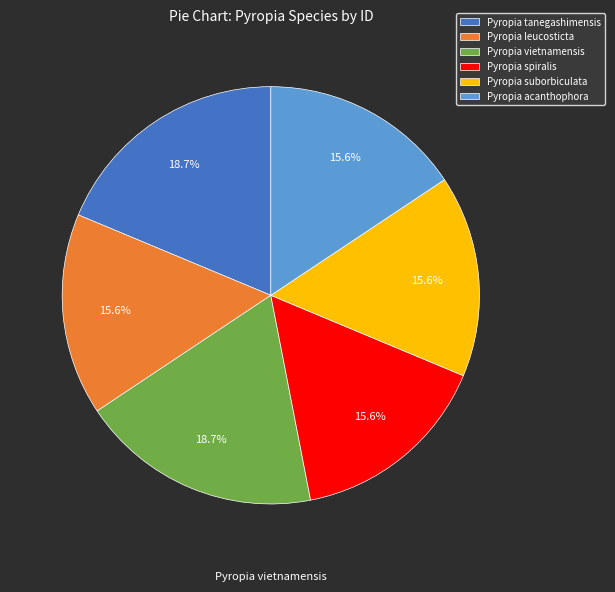

Is the sum of Pyropia spiralis and Pyropia tanegashimensis greater than half?

No